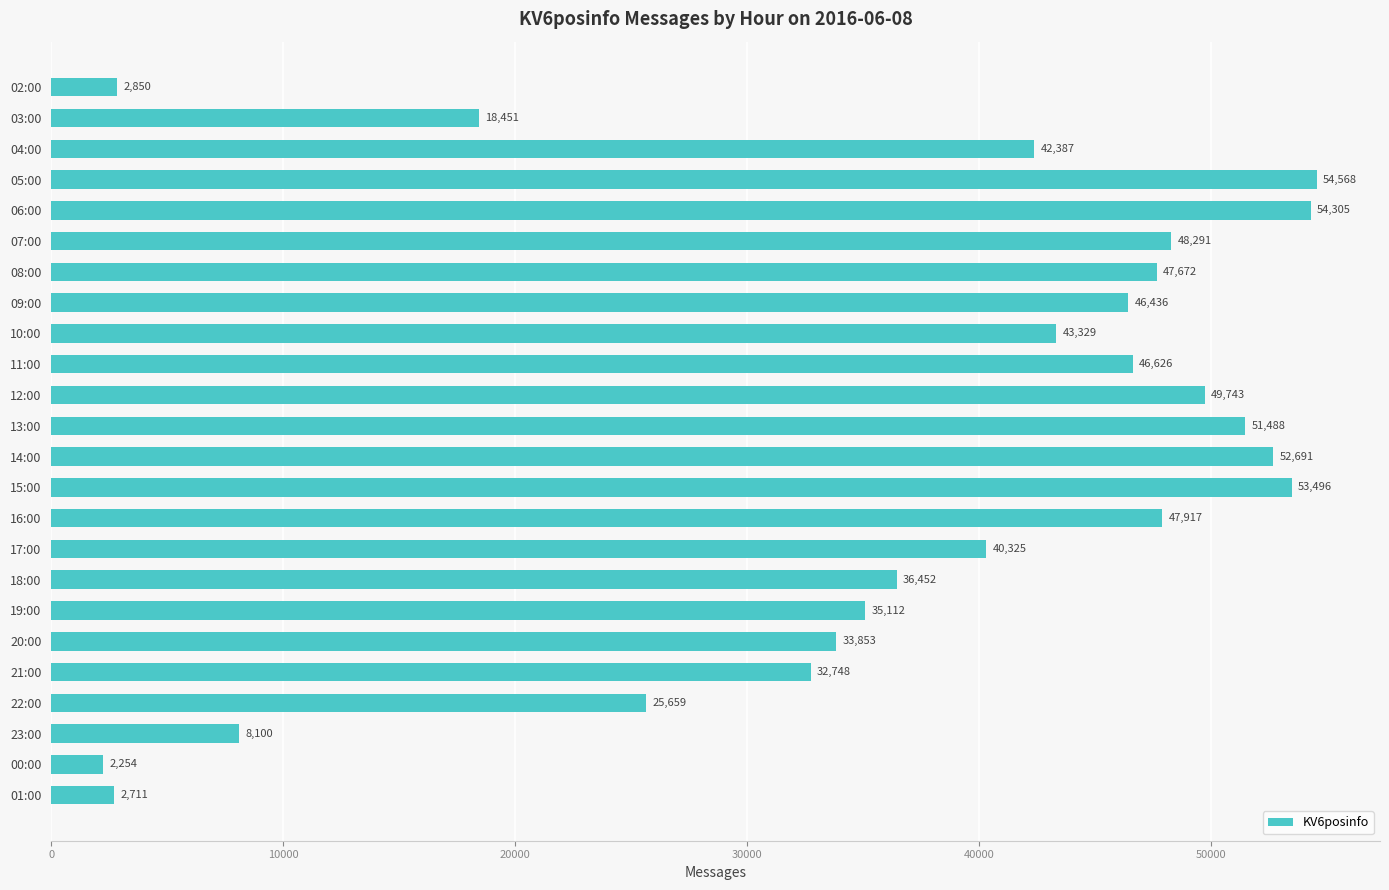

Reading top to bottom, extract all data points from this chart.

02:00=2850	03:00=18451	04:00=42387	05:00=54568	06:00=54305	07:00=48291	08:00=47672	09:00=46436	10:00=43329	11:00=46626	12:00=49743	13:00=51488	14:00=52691	15:00=53496	16:00=47917	17:00=40325	18:00=36452	19:00=35112	20:00=33853	21:00=32748	22:00=25659	23:00=8100	00:00=2254	01:00=2711